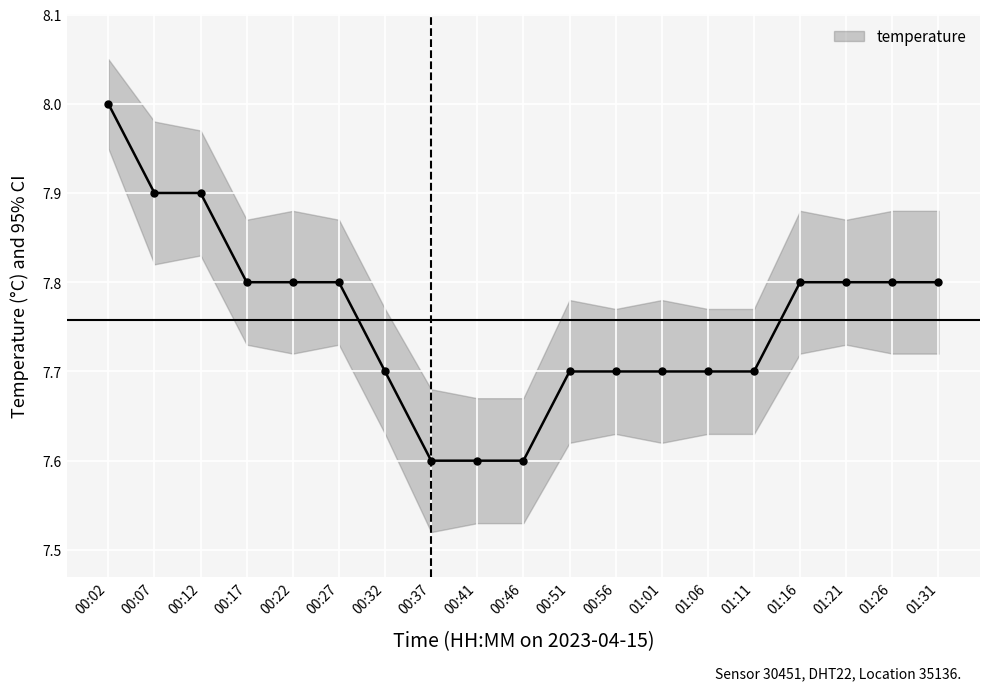

What is the change in value from 00:17 to 01:01?

-0.1